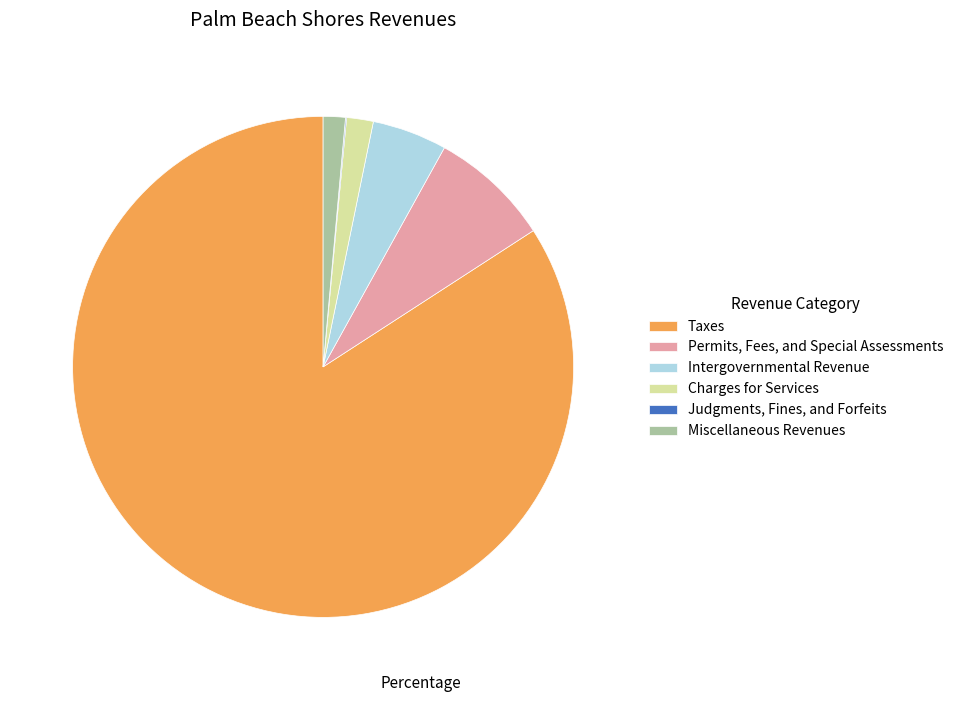

What is the largest slice in the pie chart?

Taxes